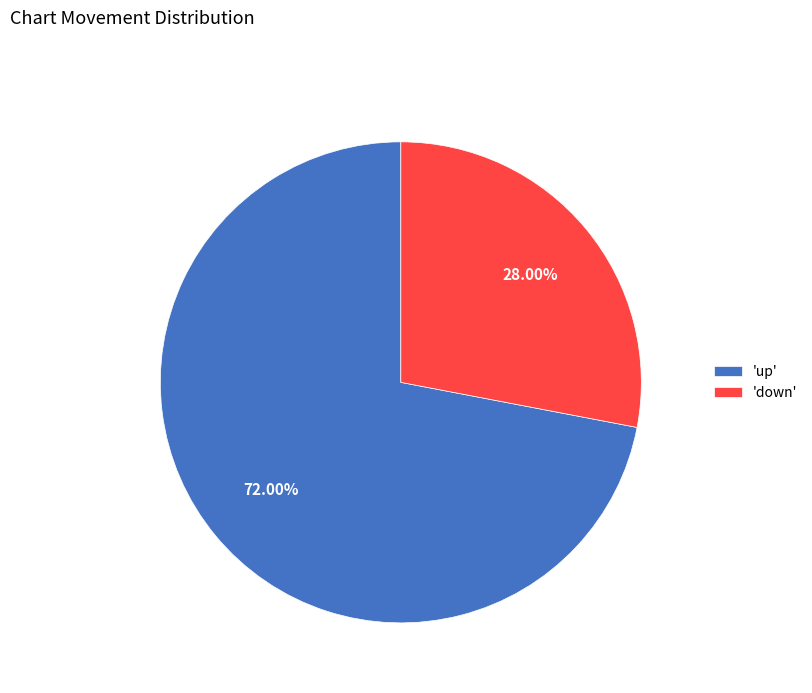

Which slice is the largest?

'up'